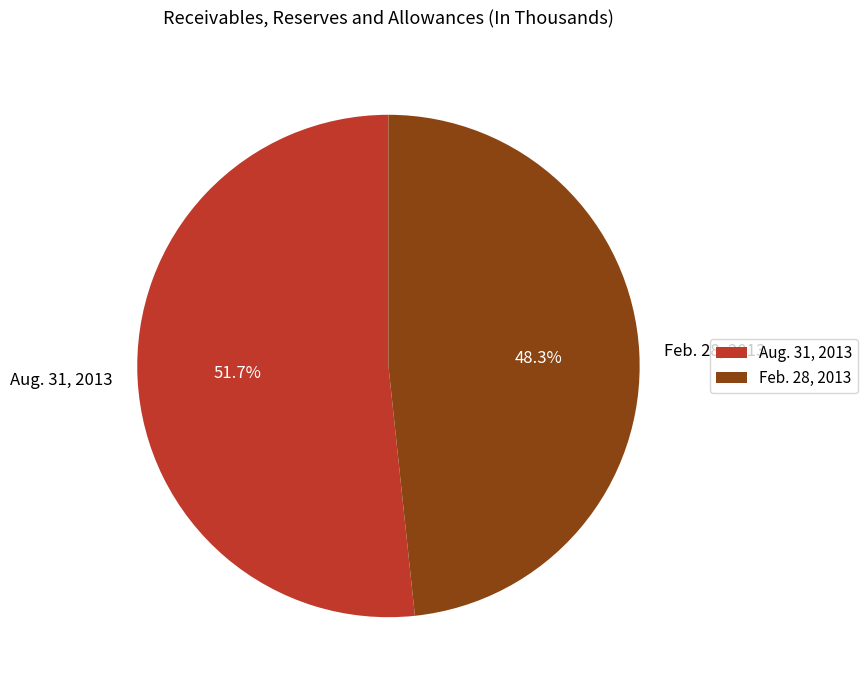

Which has a higher value, Feb. 28, 2013 or Aug. 31, 2013?

Aug. 31, 2013